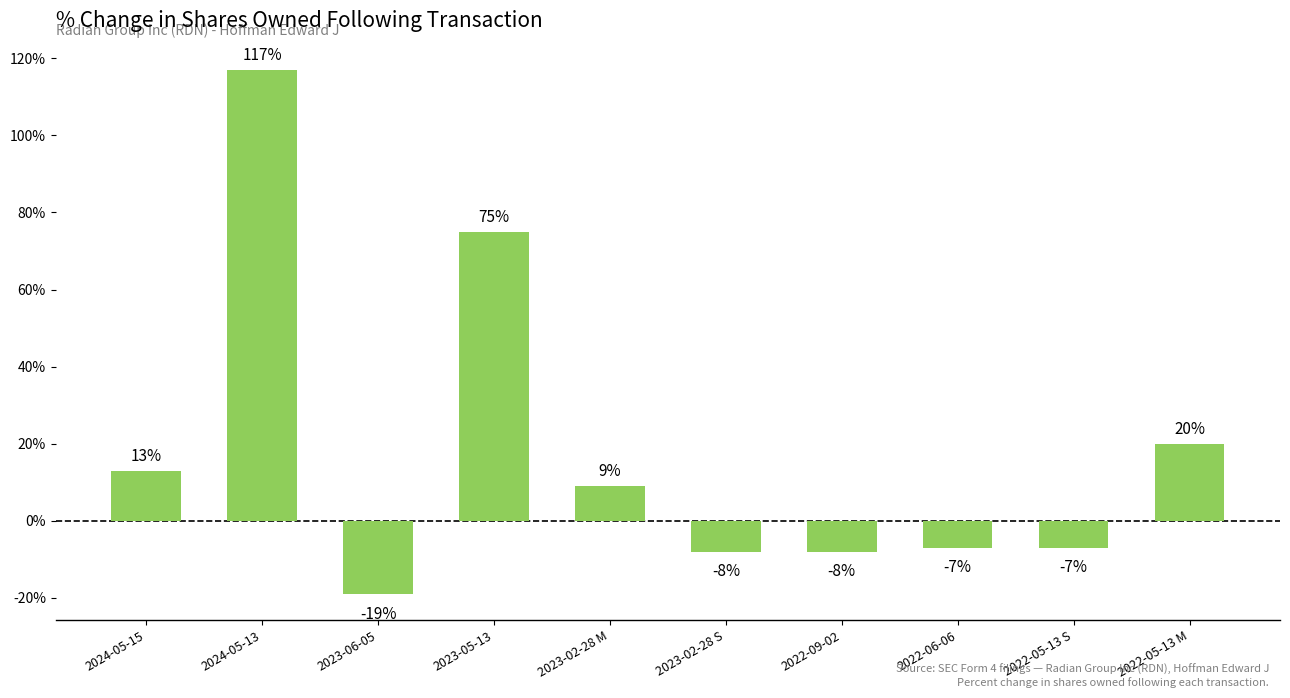

What is the greatest value displayed?

117